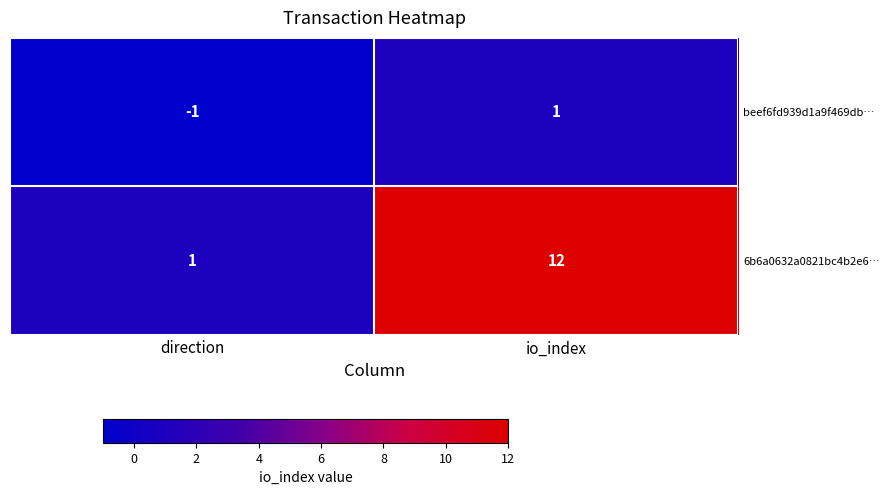

Rank the series at direction from highest to lowest value.

6b6a0632a0821bc4b2e6…, beef6fd939d1a9f469db…